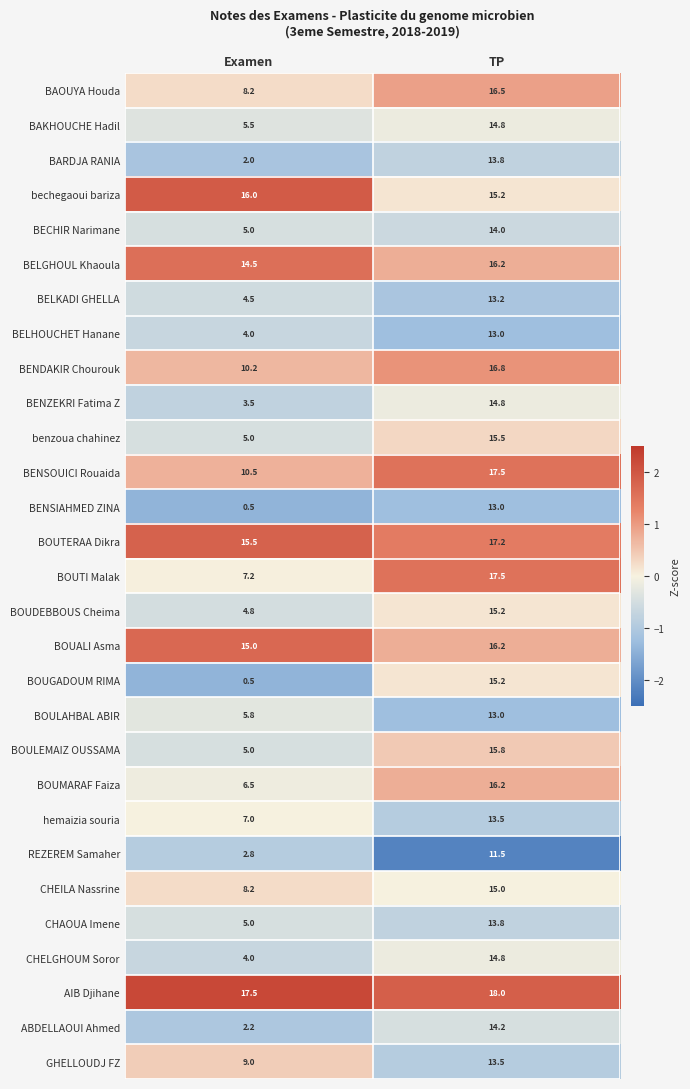

What is the sum of all BELKADI GHELLA values?

17.7